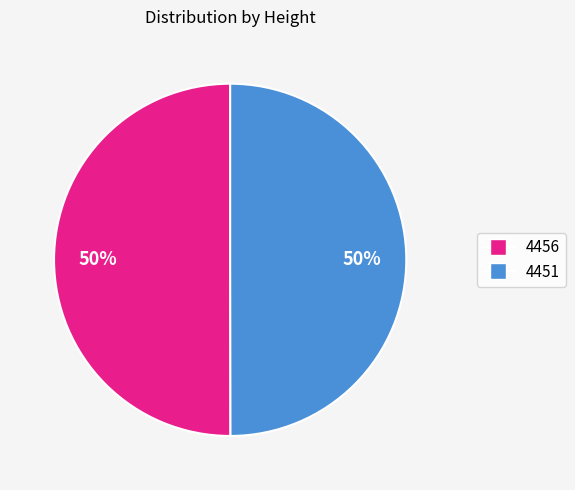

What percentage is the 4456 slice, to the nearest percent?

50%